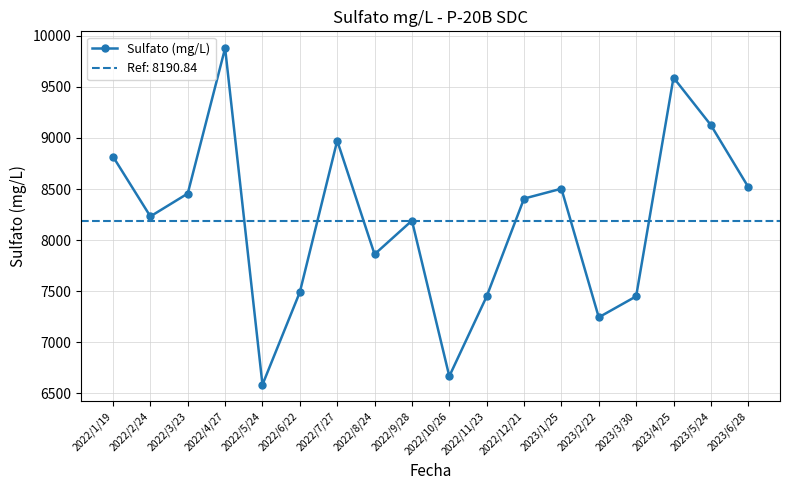

What is the change in value from 2022/3/23 to 2023/5/24?

+669.6